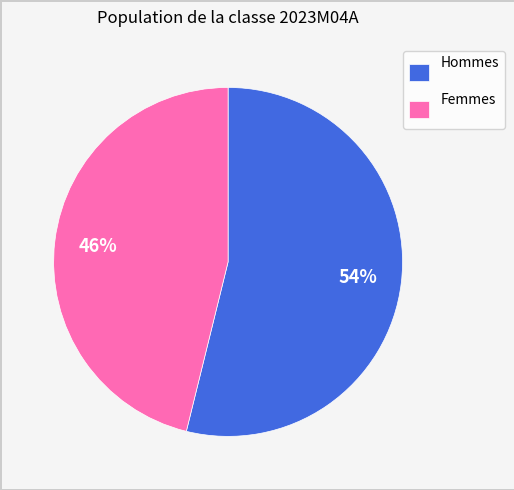

Which has a higher value, Femmes or Hommes?

Hommes